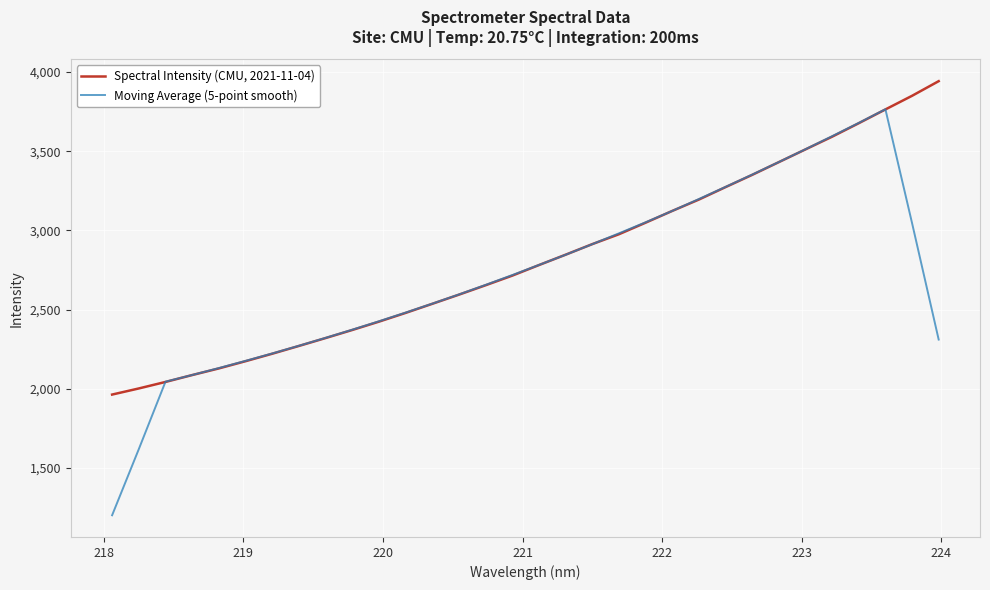

What are all the series names shown in the legend?

Spectral Intensity (CMU, 2021-11-04), Moving Average (5-point smooth)